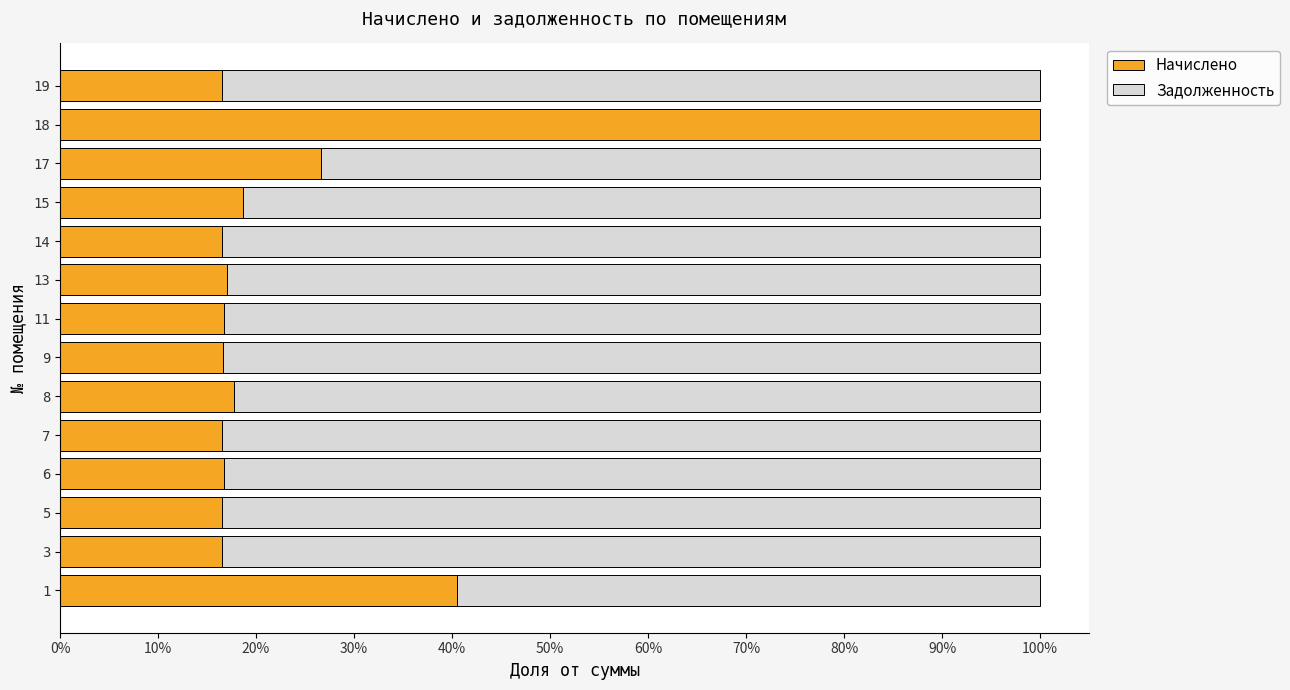

What is the total value across all series at 1?

100.0